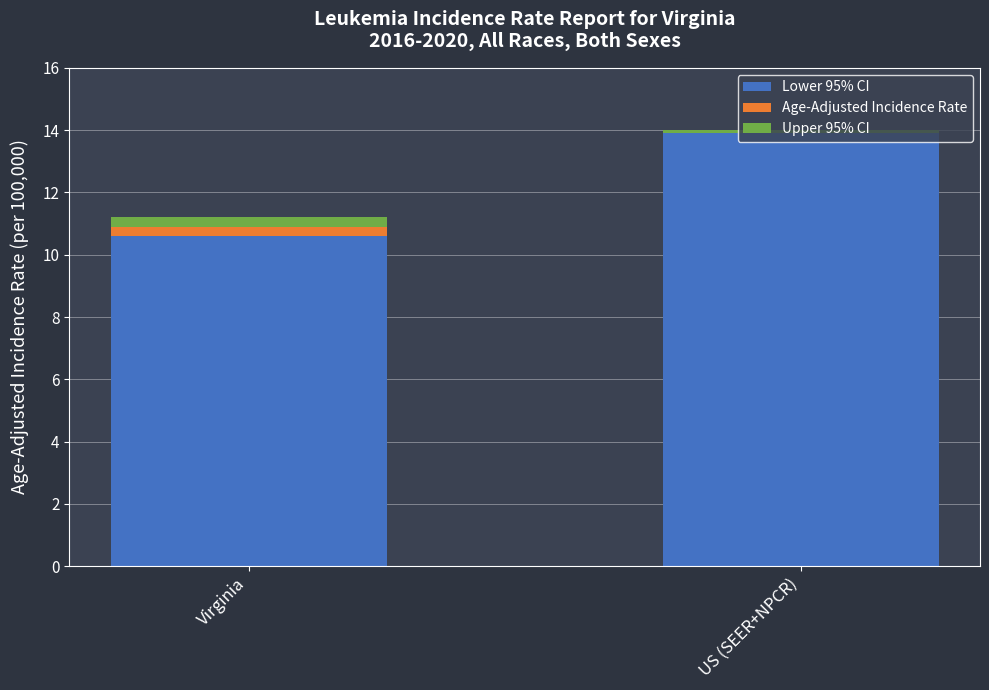

Which category has the highest value in the Lower 95% CI series?

US (SEER+NPCR)